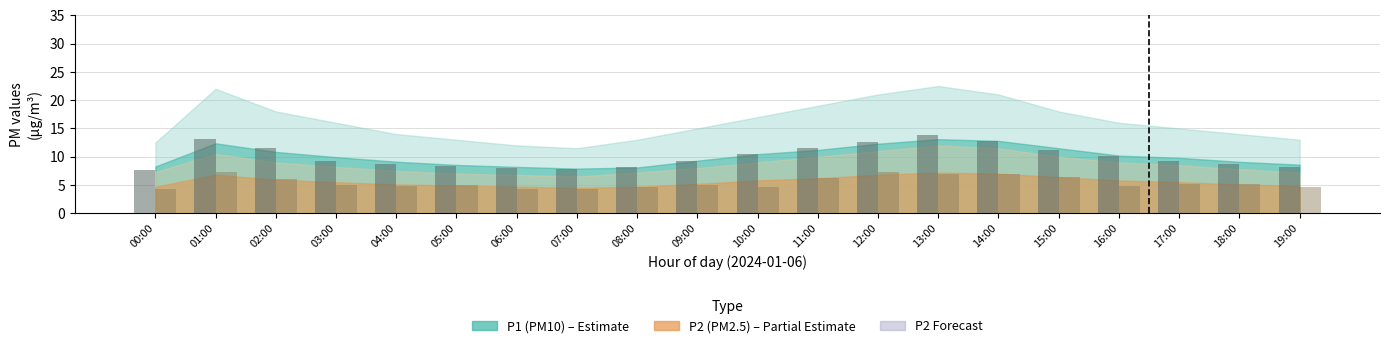

What is the total value across all series at 03:00?

14.3